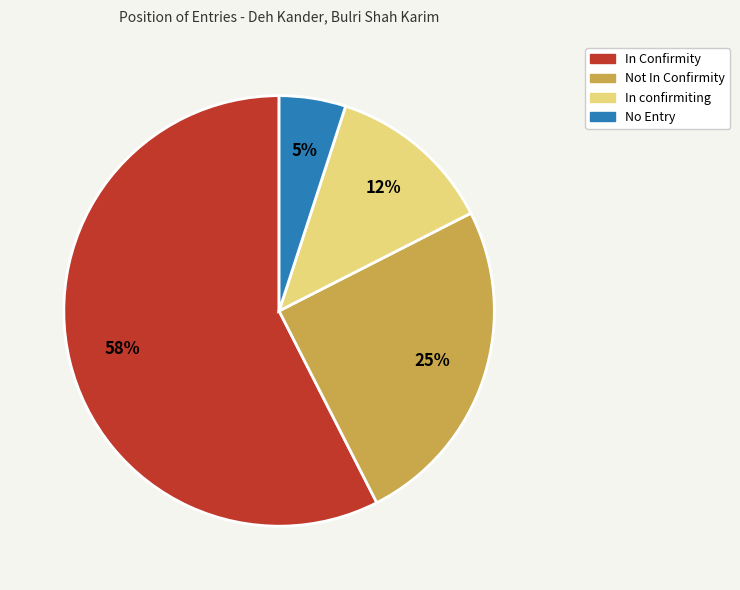

Which slice is the largest?

In Confirmity